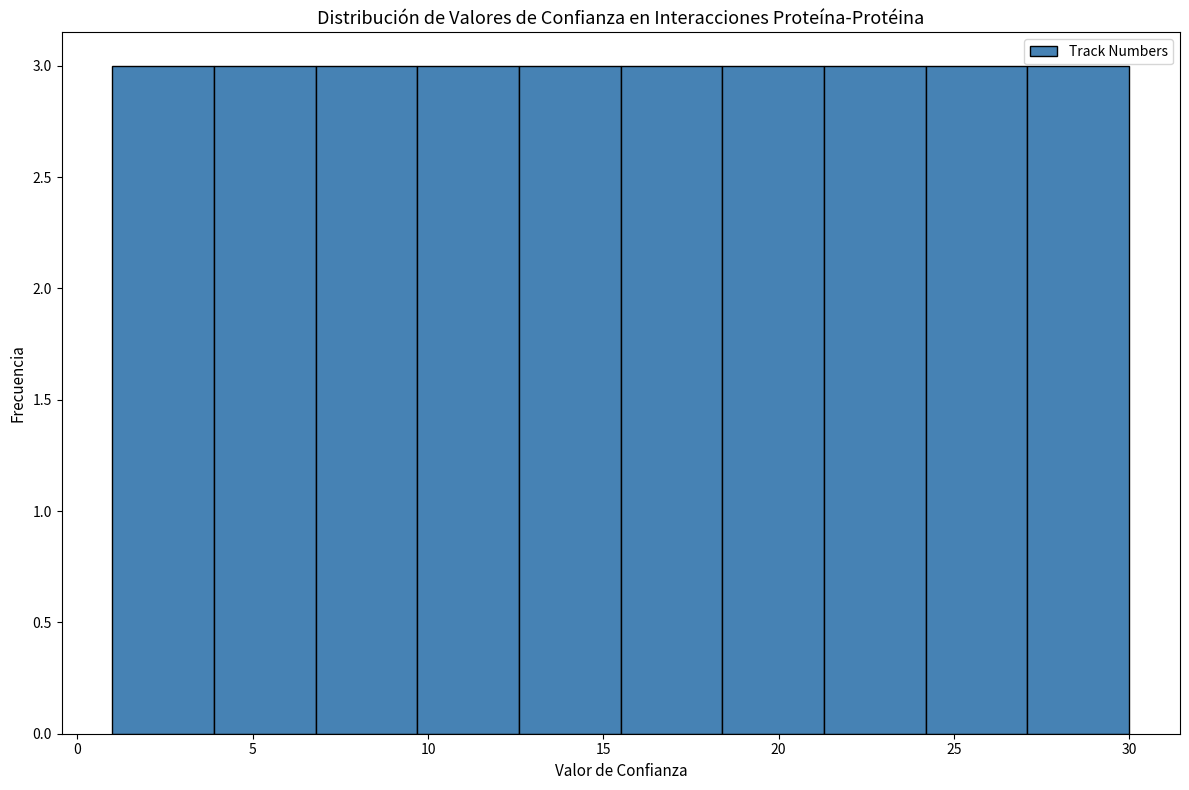

Reading left to right, transcribe this chart: for each bar, give the range it covers on the x-axis and its height. Neither the bar edges nor the heights are printed on the chart, so give them approximately, as read against the axes.

1.0 to 3.9: 3
3.9 to 6.8: 3
6.8 to 9.7: 3
9.7 to 12.6: 3
12.6 to 15.5: 3
15.5 to 18.4: 3
18.4 to 21.3: 3
21.3 to 24.2: 3
24.2 to 27.1: 3
27.1 to 30.0: 3